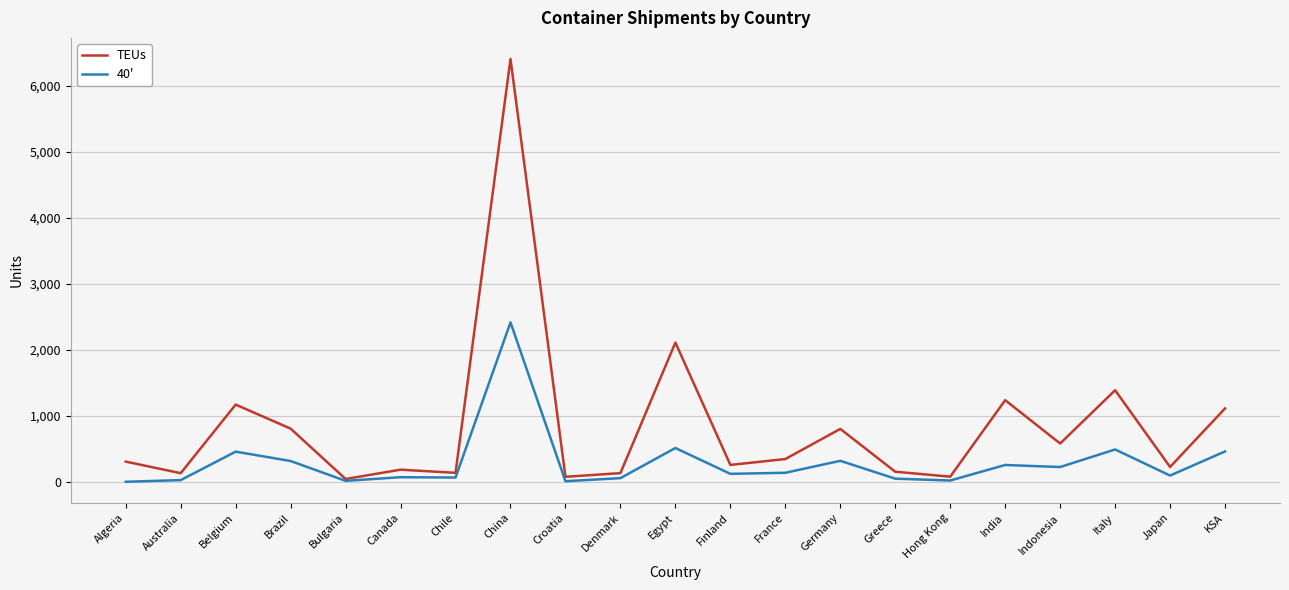

What is the sum of the TEUs values at France and Greece?

506